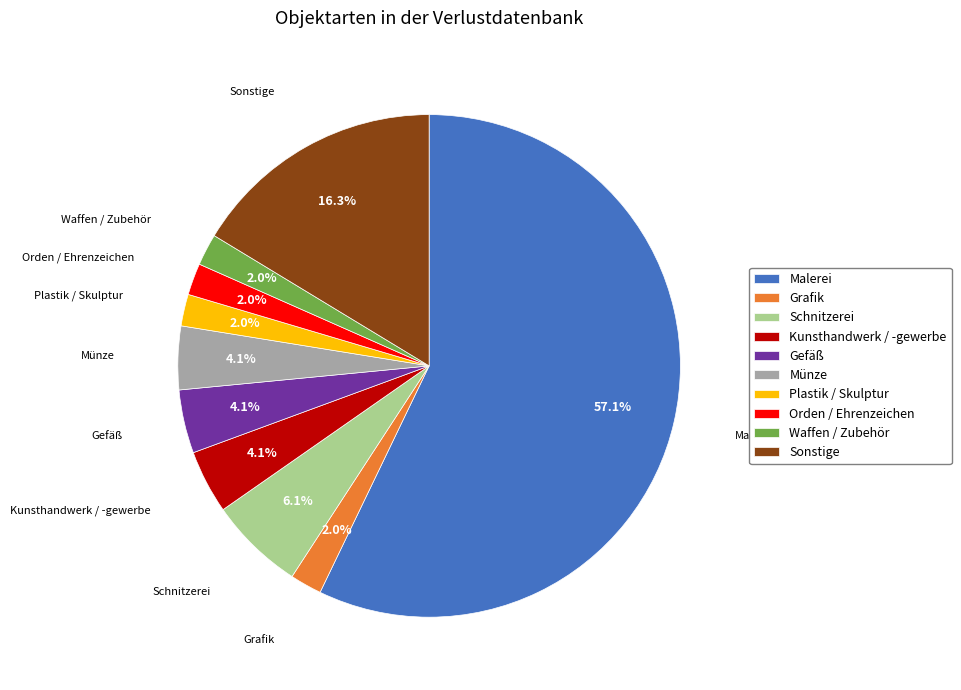

Which category accounts for the majority?

Malerei